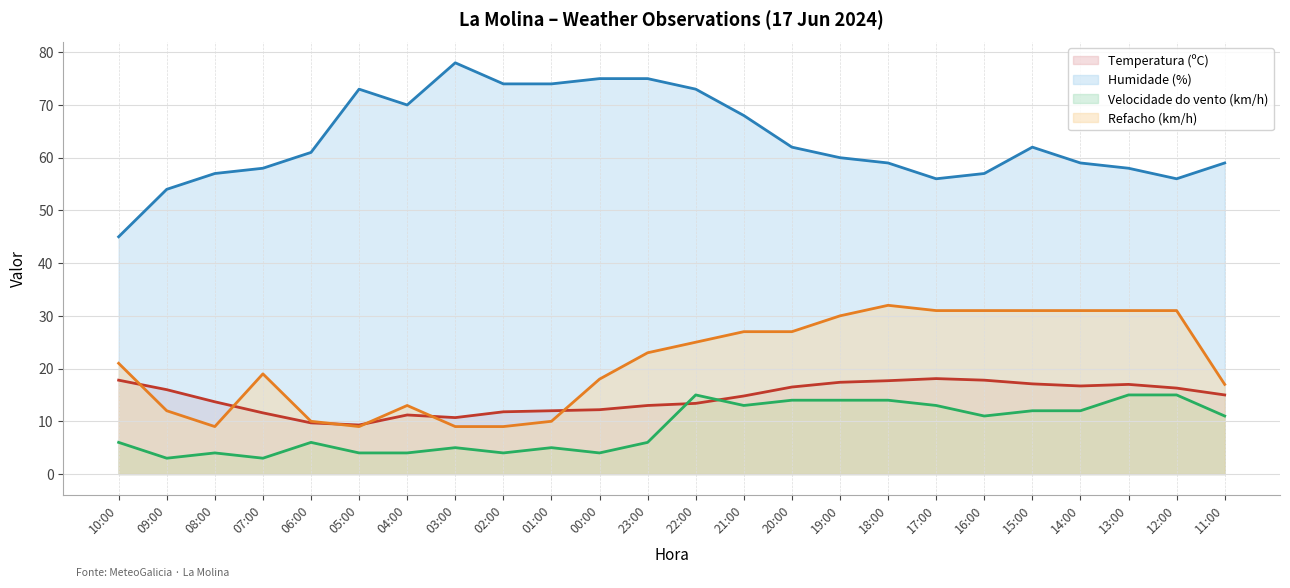

At how many categories does at least one series exceed 39?

24